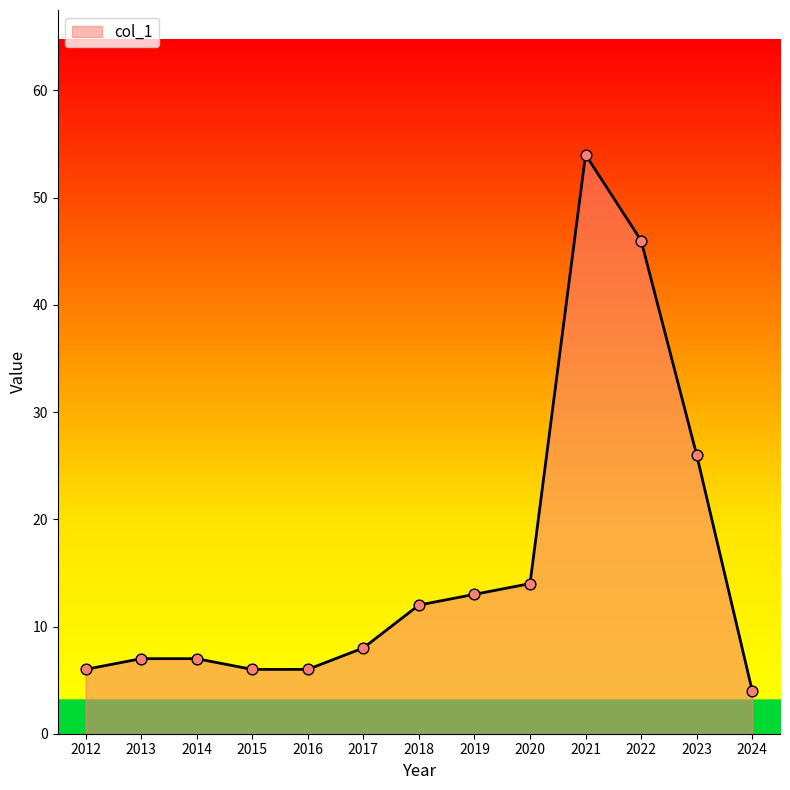

Approximately how many times larger is the value at 2022 compared to 2013?

6.6